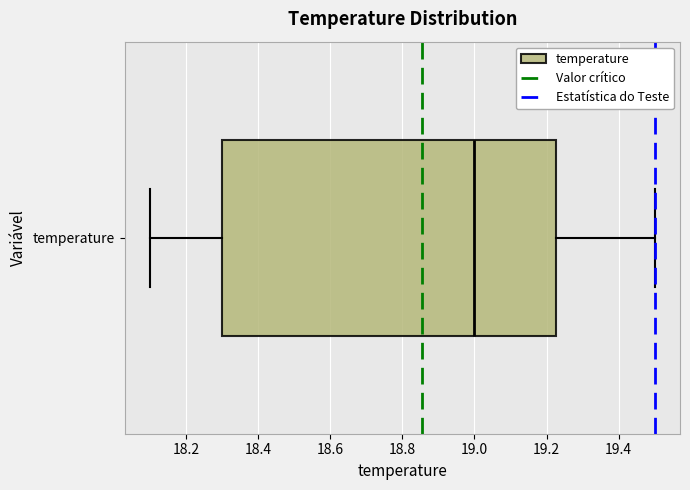

Where does the left whisker of the box for temperature end on the x-axis? The values are not printed on the chart, so give them approximately, as read against the axis.

18.10